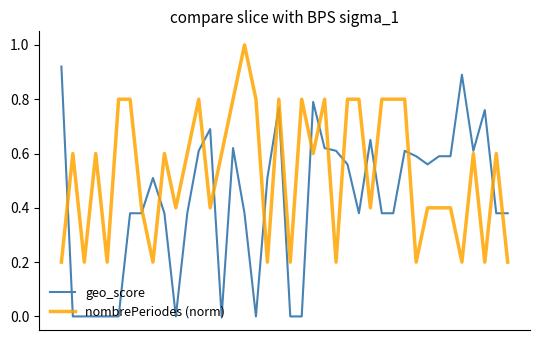

Which series has the widest spread of values?

geo_score